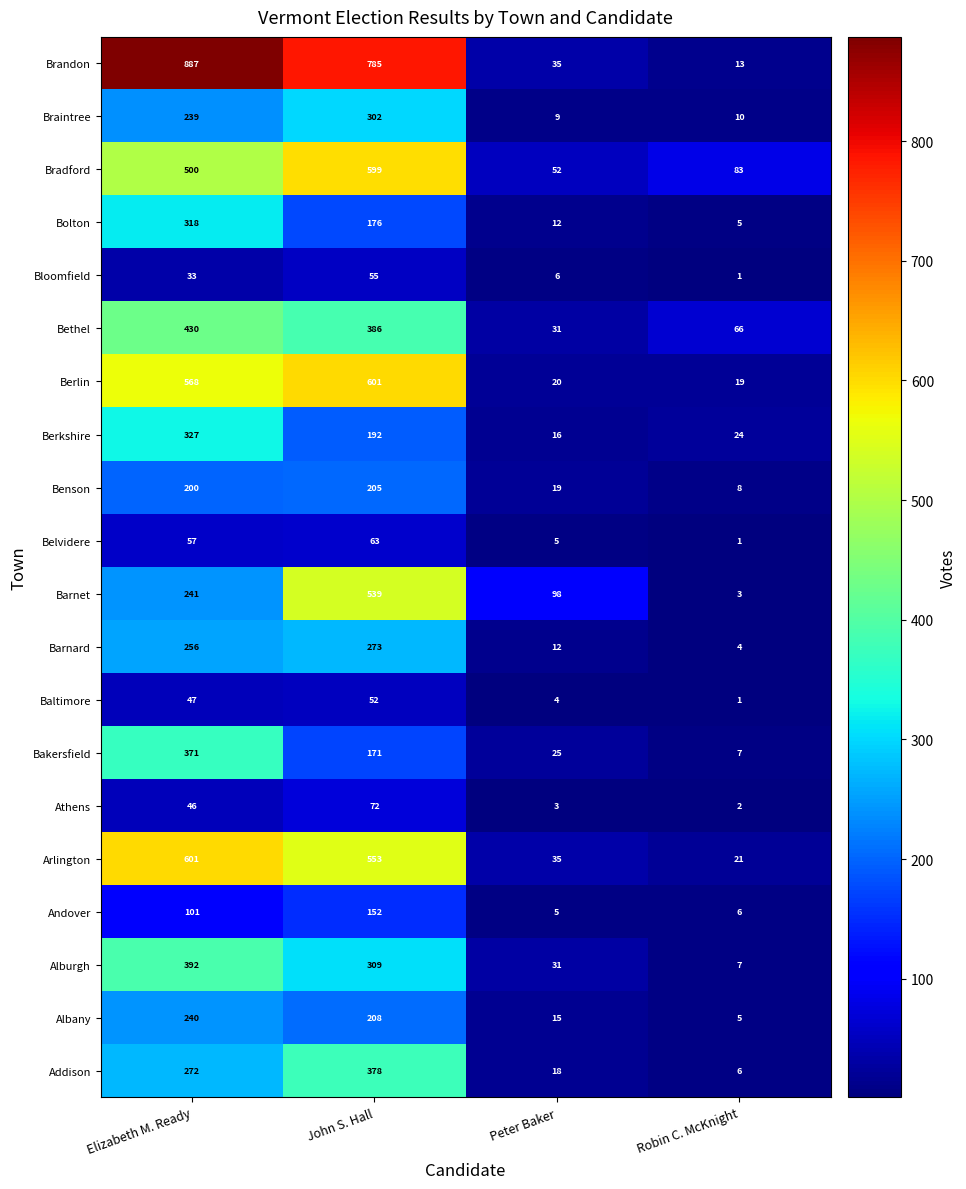

The Belvidere series shows 3 at Peter Baker. True or false?

False